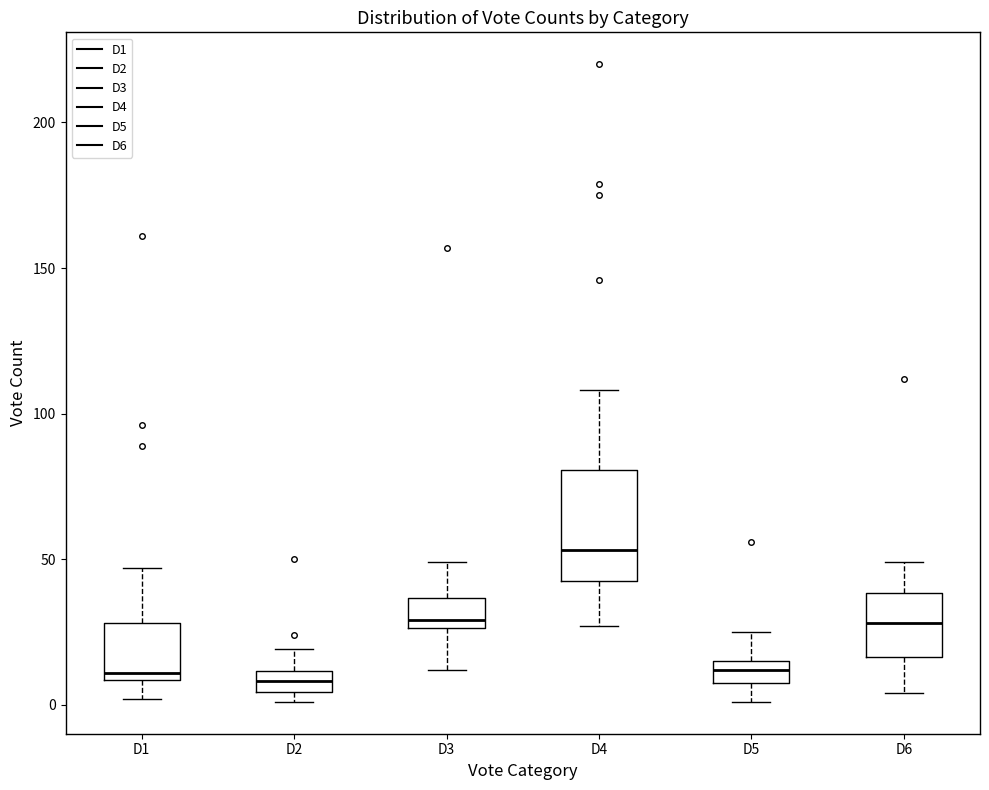

Where does the upper whisker of the box for D1 end on the y-axis? The values are not printed on the chart, so give them approximately, as read against the axis.

45